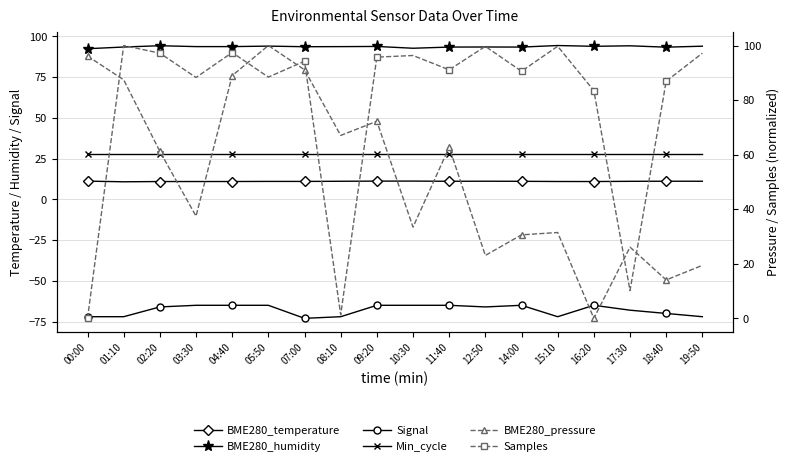

Does the chart have visible grid lines?

Yes